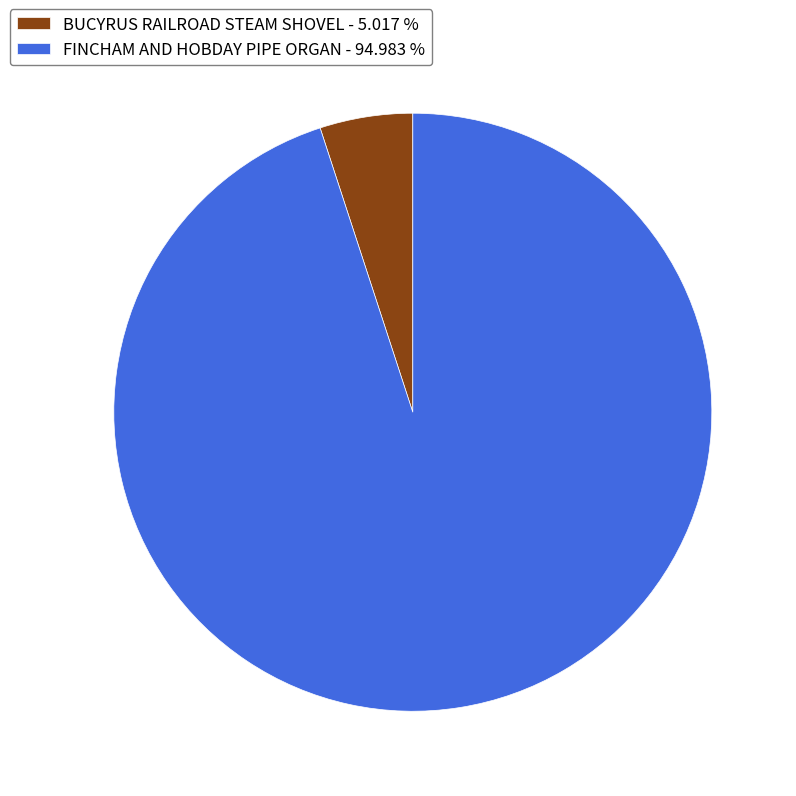

True or false: BUCYRUS RAILROAD STEAM SHOVEL accounts for 1% of the total.

False